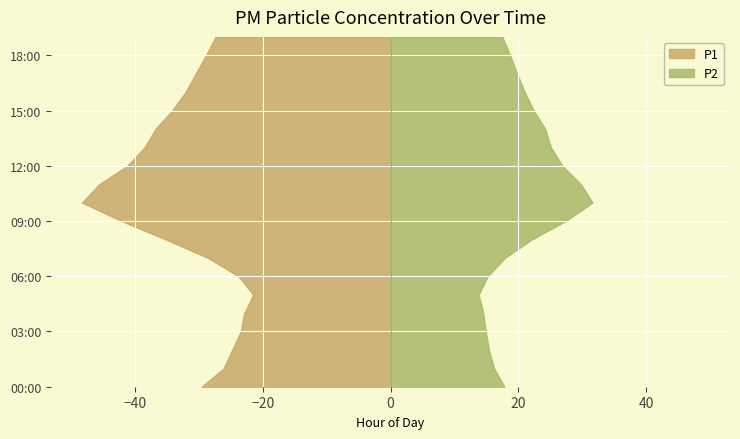

Reading left to right, extract all data points from this chart.

P1: 29.6	26.1	24.8	23.4	22.9	21.5	23.8	28.6	35.2	42.1	48.3	45.6	41.2	38.5	36.8	34.2	32.1	30.5	28.9	27.4
P2: 17.8	16.2	15.4	14.9	14.5	13.8	15.2	17.9	22.1	27.4	31.6	29.8	26.9	25.1	24.2	22.4	21.0	19.8	18.7	17.5